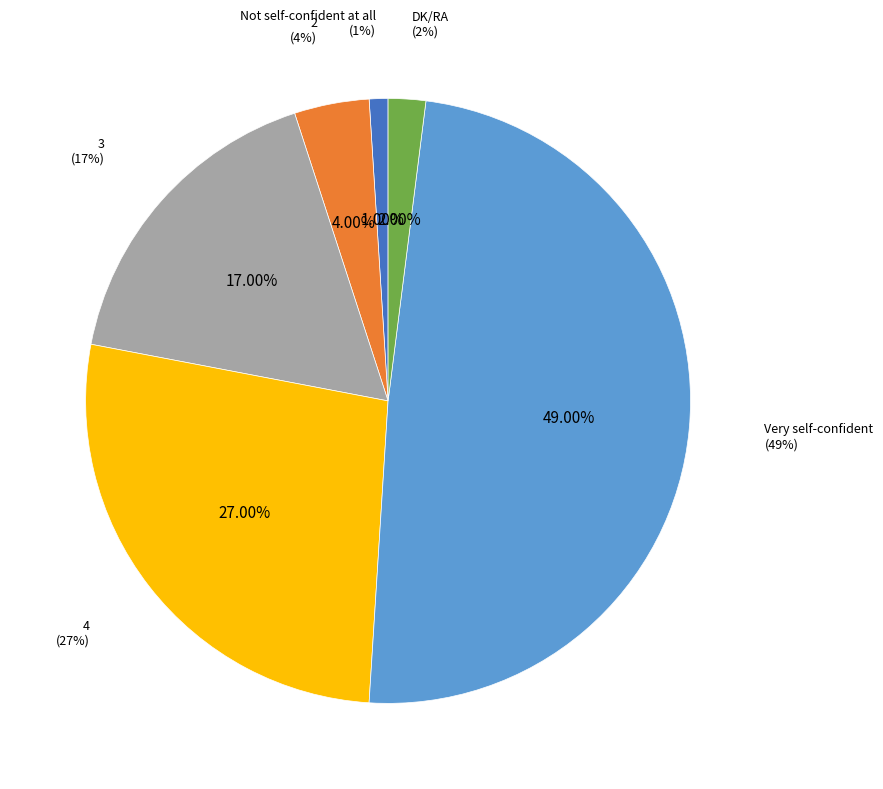

To the nearest percent, what is the difference between the Not self-confident at all and Very self-confident slice percentages?

48%